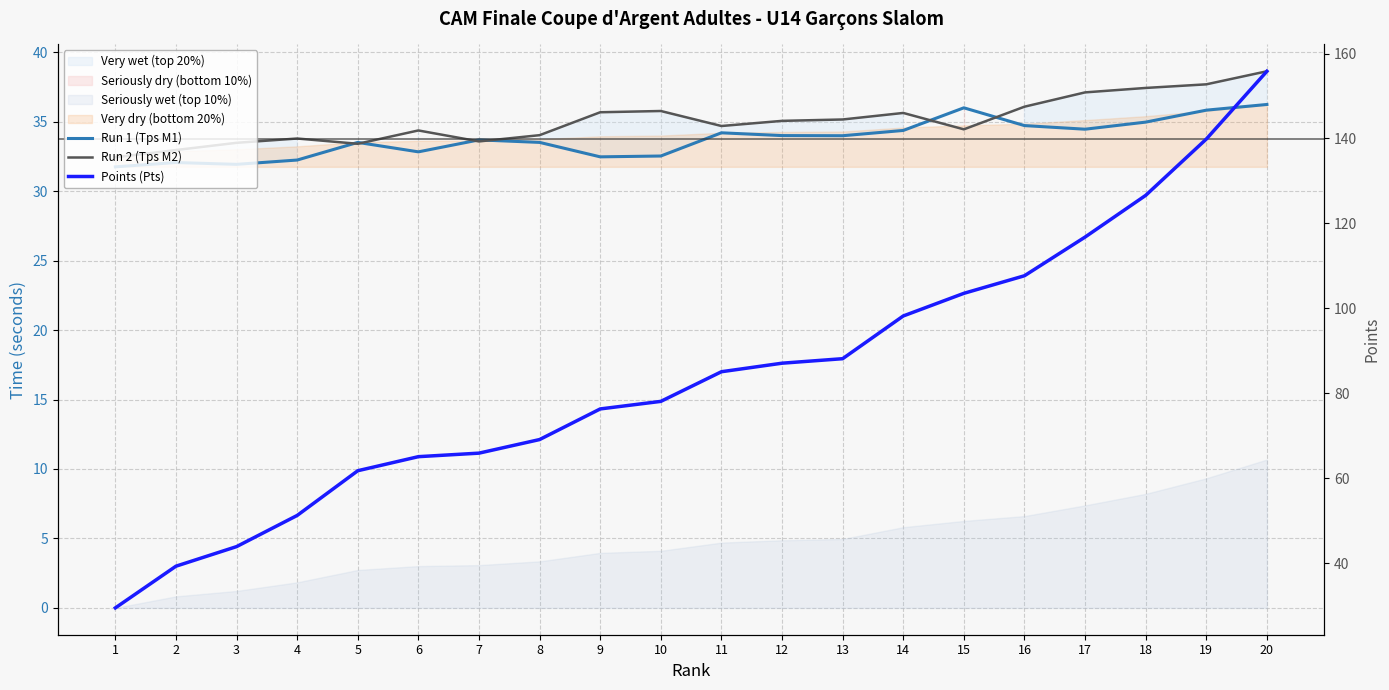

Rank the series at 5 from highest to lowest value.

Points (Pts), Run 1 (Tps M1), Run 2 (Tps M2)